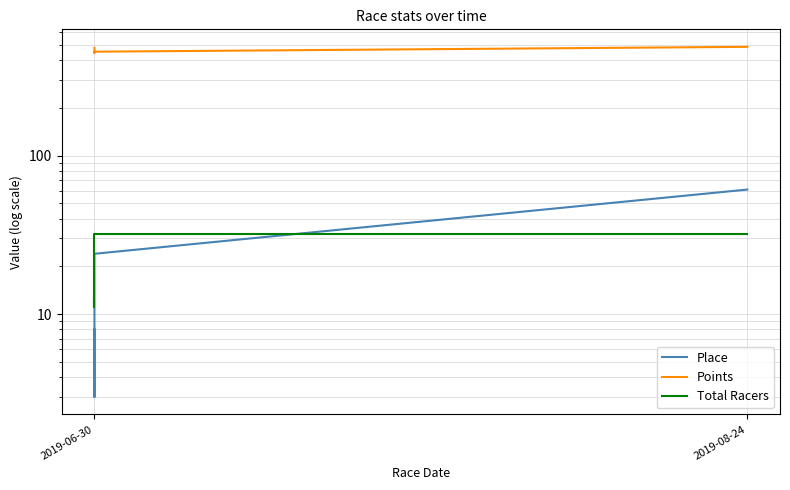

How many series are shown in this chart?

3